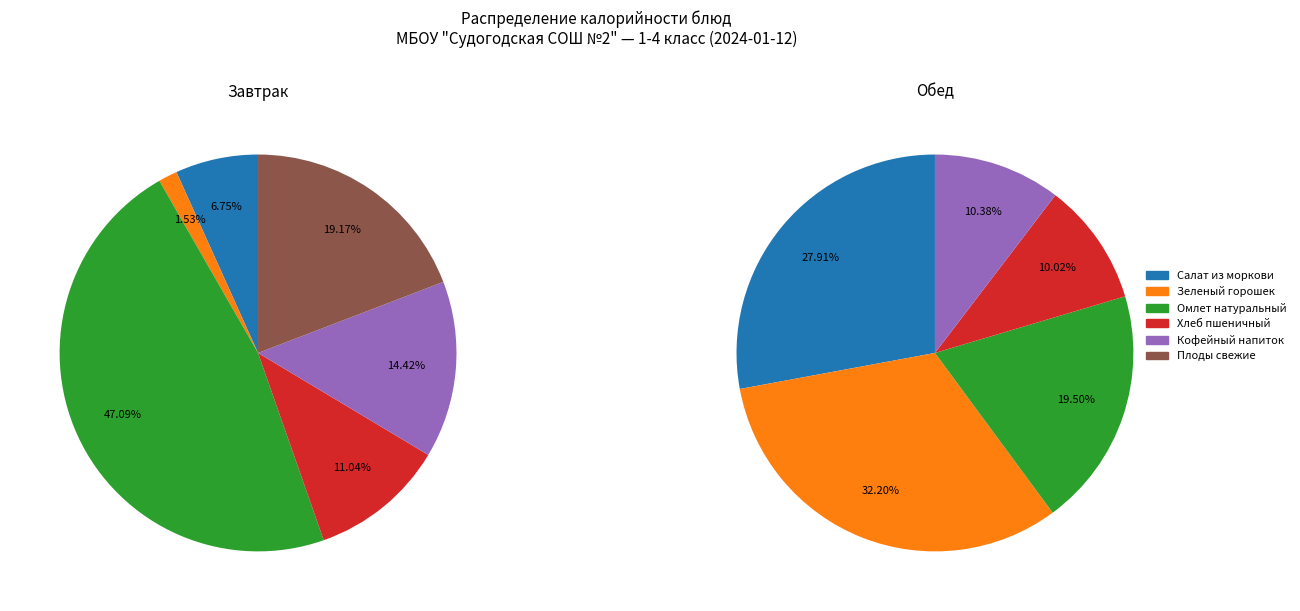

To the nearest percent, what percentage of the pie is 1?

2%